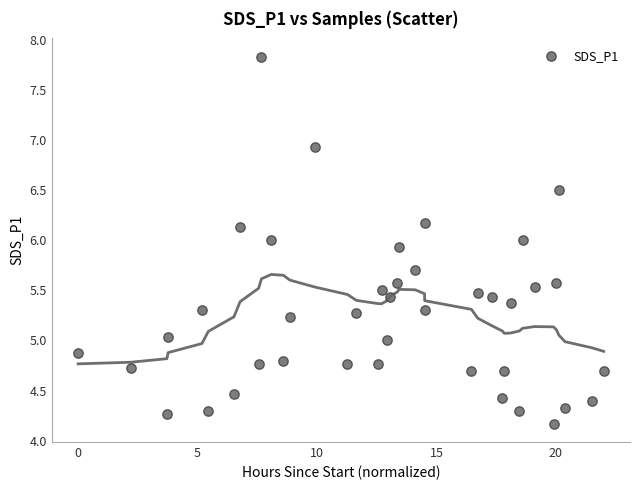

What is the range of Y values (max minus min)?

3.7